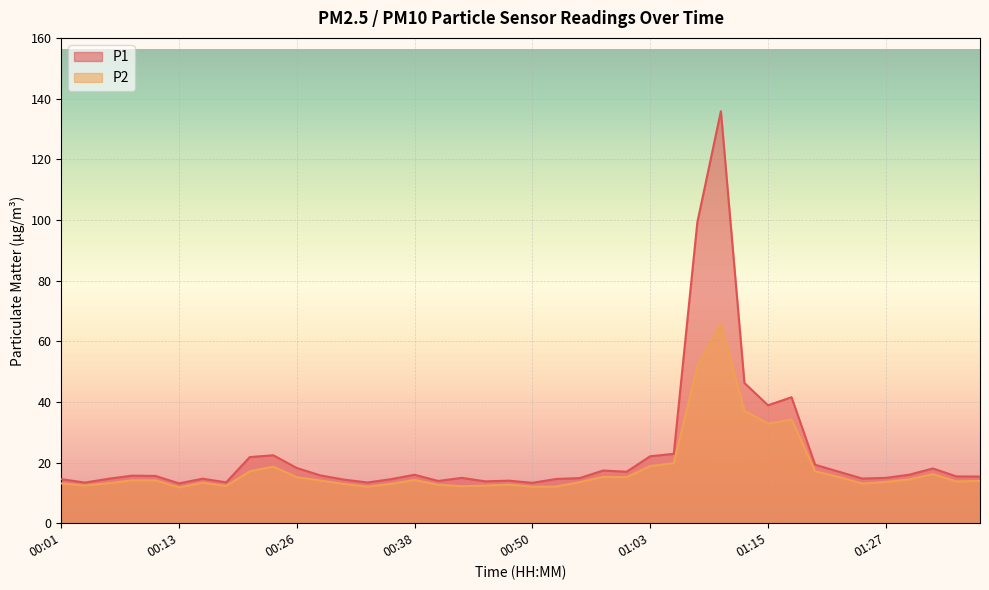

True or false: P2 has a value of 4.5 at 00:21.

False